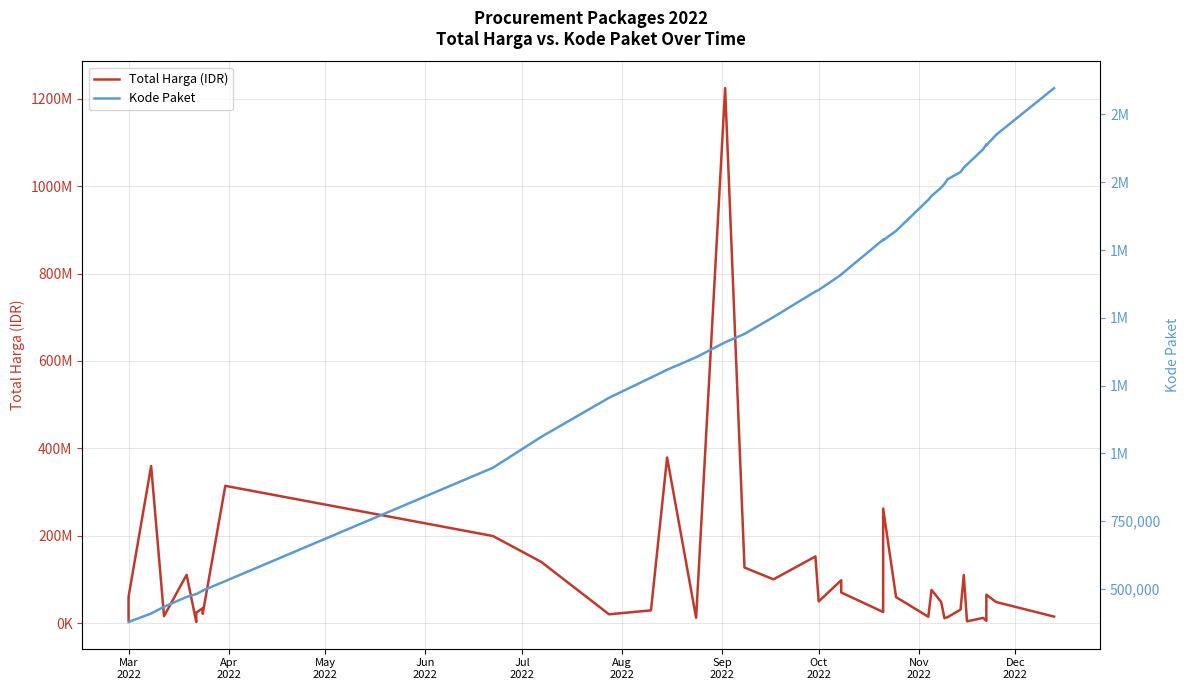

Is the value of Kode Paket at 33 greater than the value of Total Harga (IDR) at 17?

No